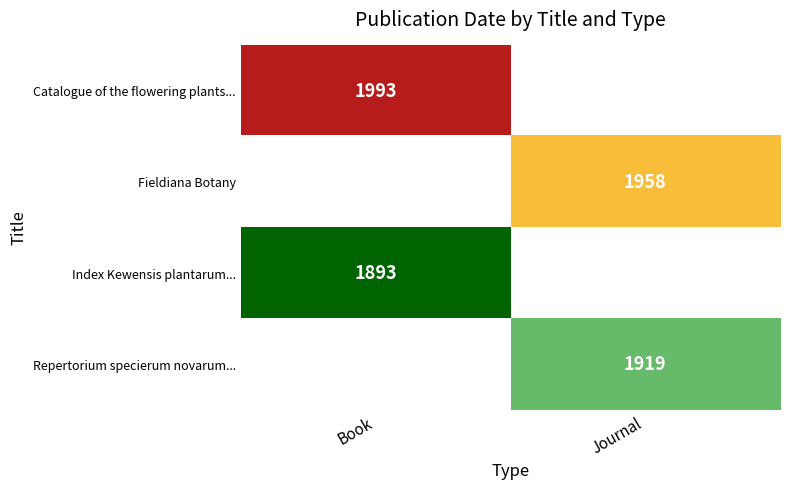

What is the spread (max minus min) of values at Book?

100.0